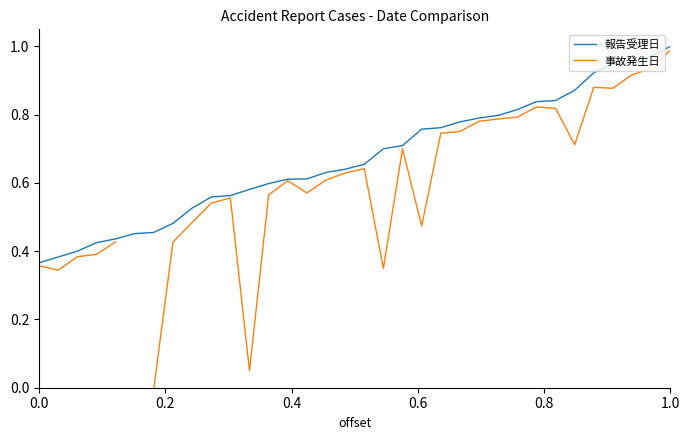

True or false: 事故発生日 and 報告受理日 intersect in this chart.

False